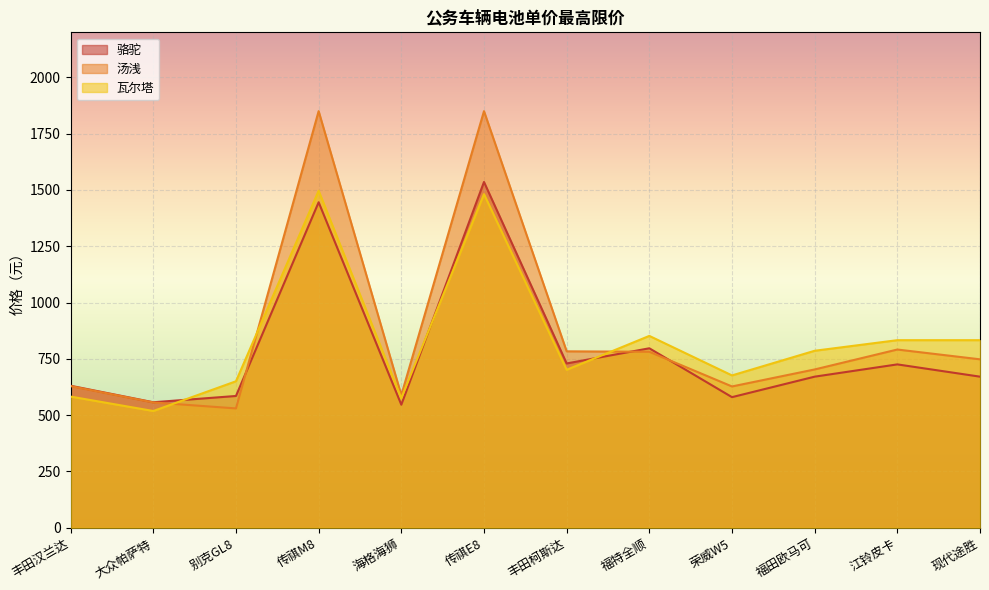

At which category does 汤浅 reach its first local valley?

别克GL8